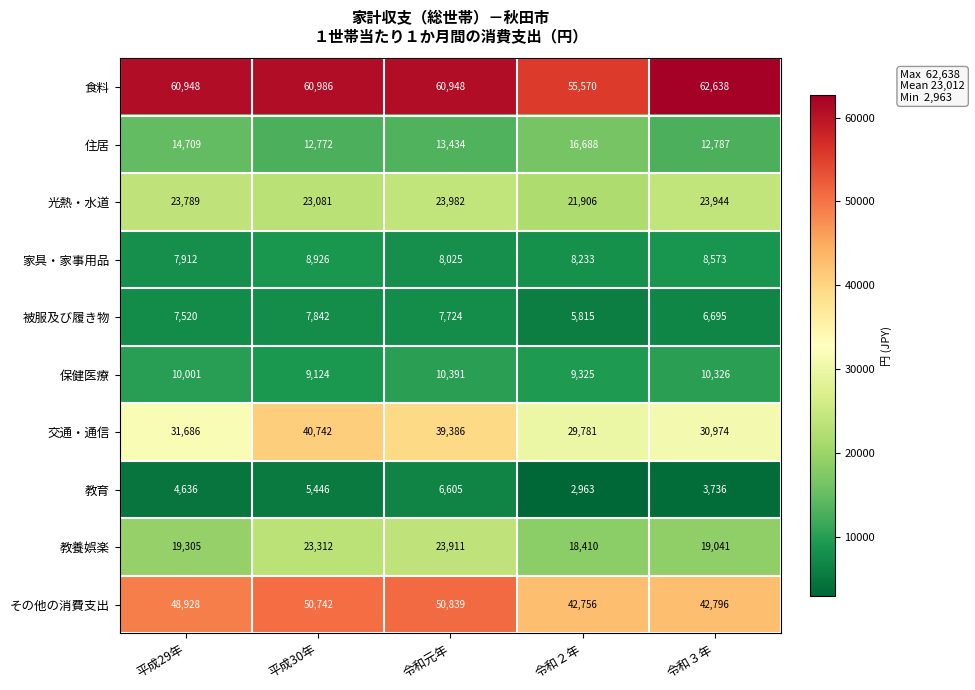

Between 平成29年 and 令和元年, which series saw the biggest shift?

交通・通信